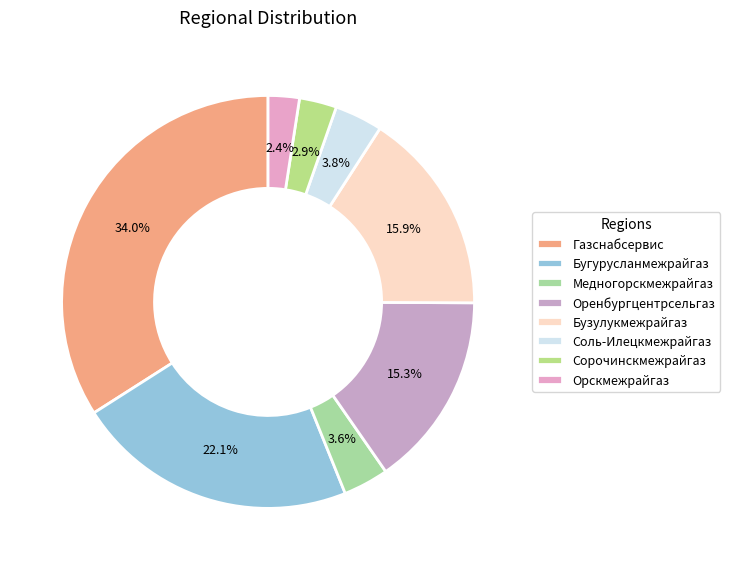

To the nearest percent, what is the combined percentage of Газснабсервис and Оренбургцентрсельгаз?

49%